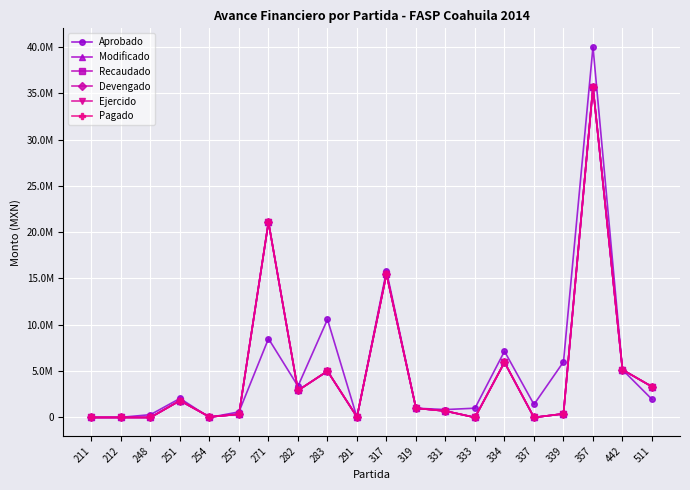

Rank the categories by Recaudado value from lowest to highest.

212, 248, 333, 337, 211, 291, 254, 255, 339, 331, 319, 251, 282, 511, 283, 442, 334, 317, 271, 357